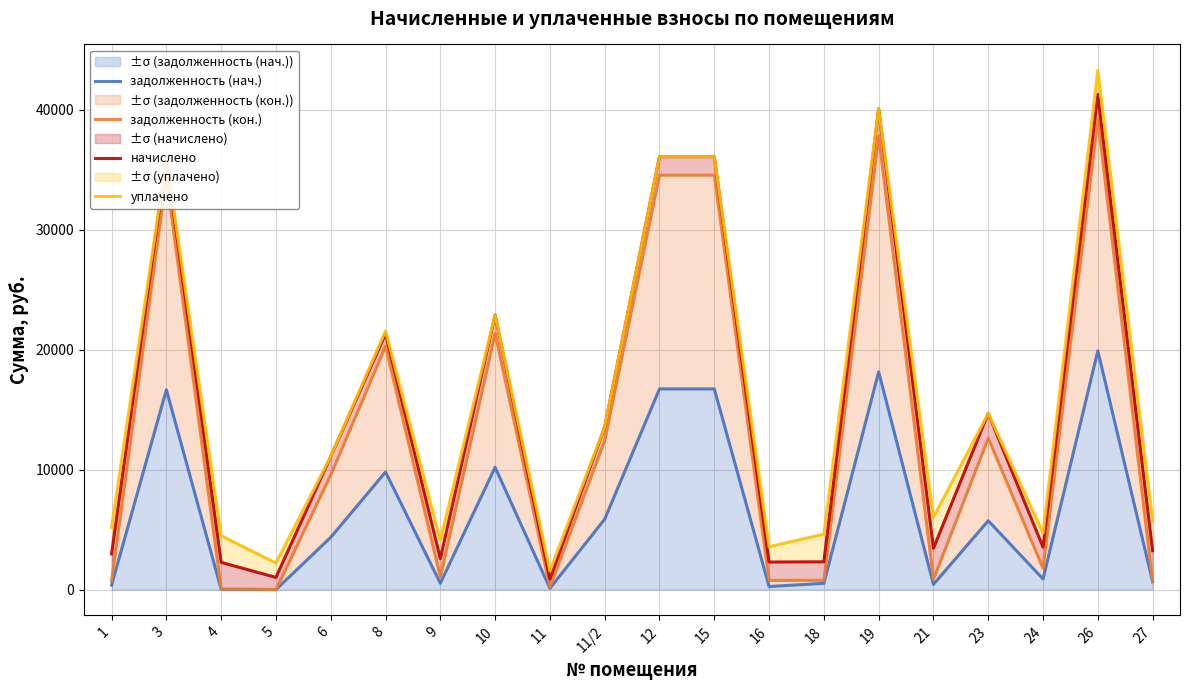

What is the label of the 16th point from the left?

21